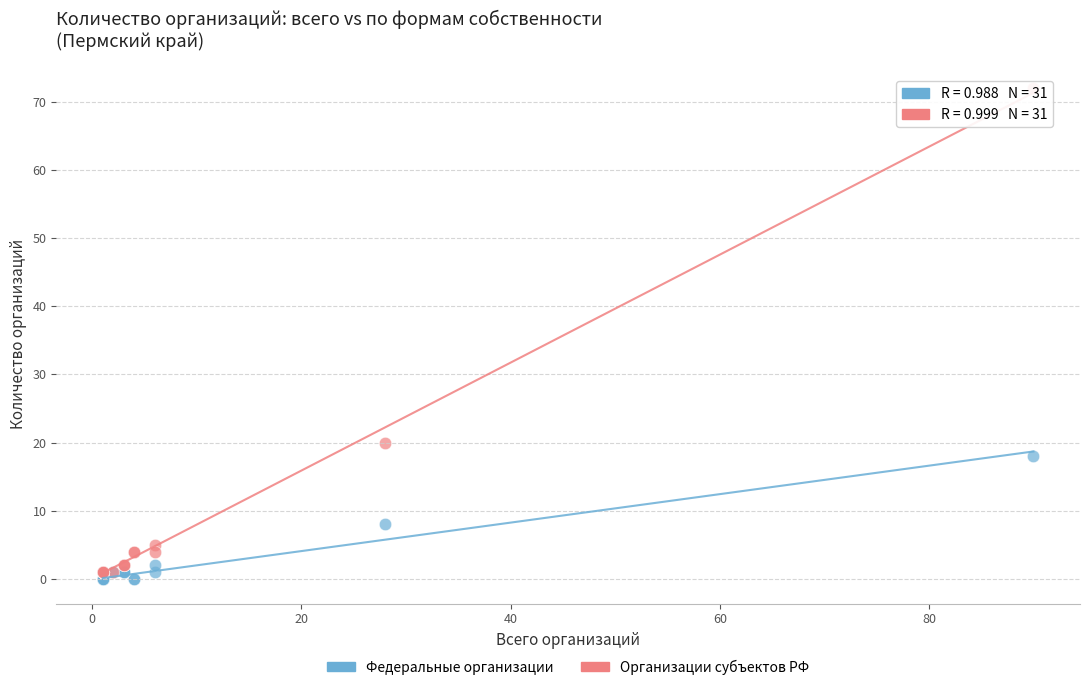

Which series contains the highest Y value?

Организации субъектов РФ